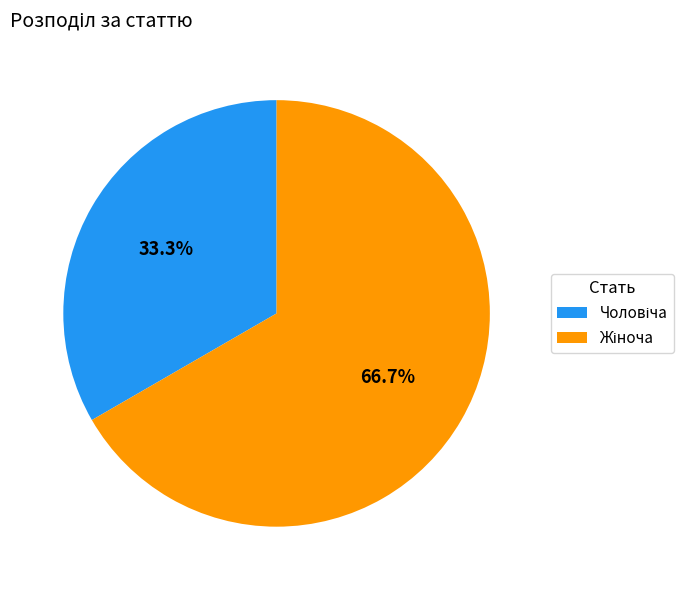

Is there a majority slice in this chart?

Yes